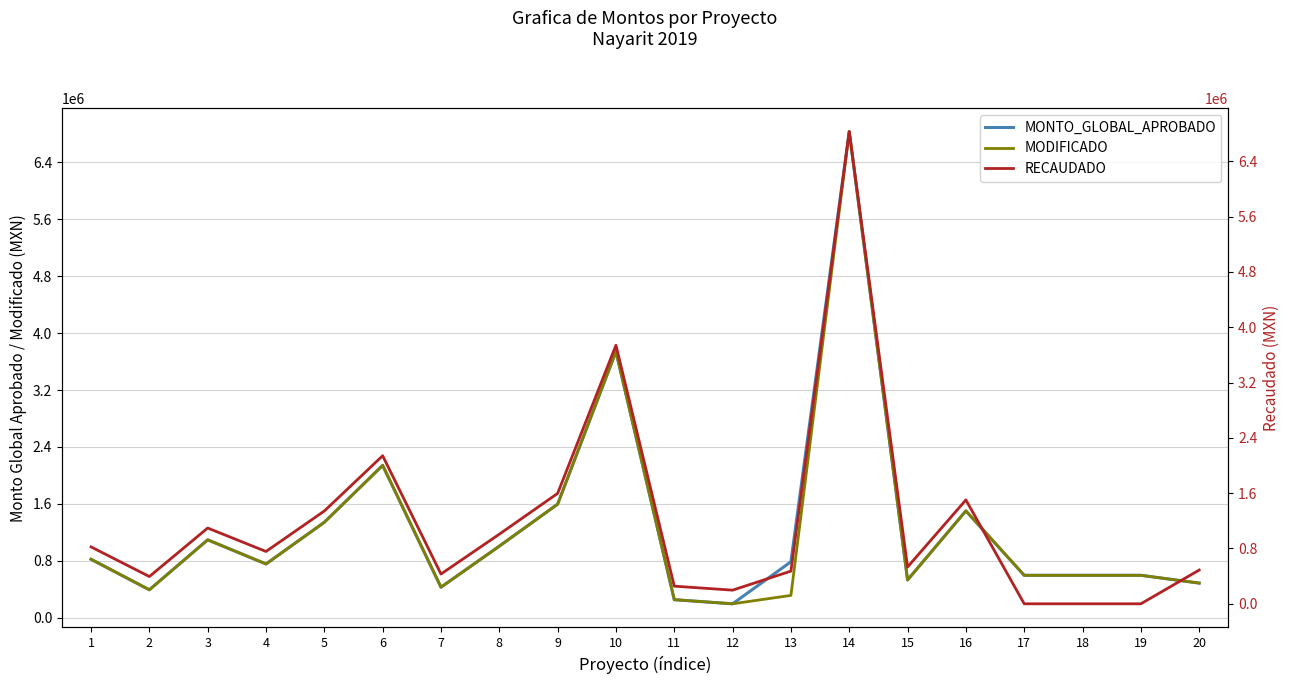

Where does the RECAUDADO series first go above 756790?

1